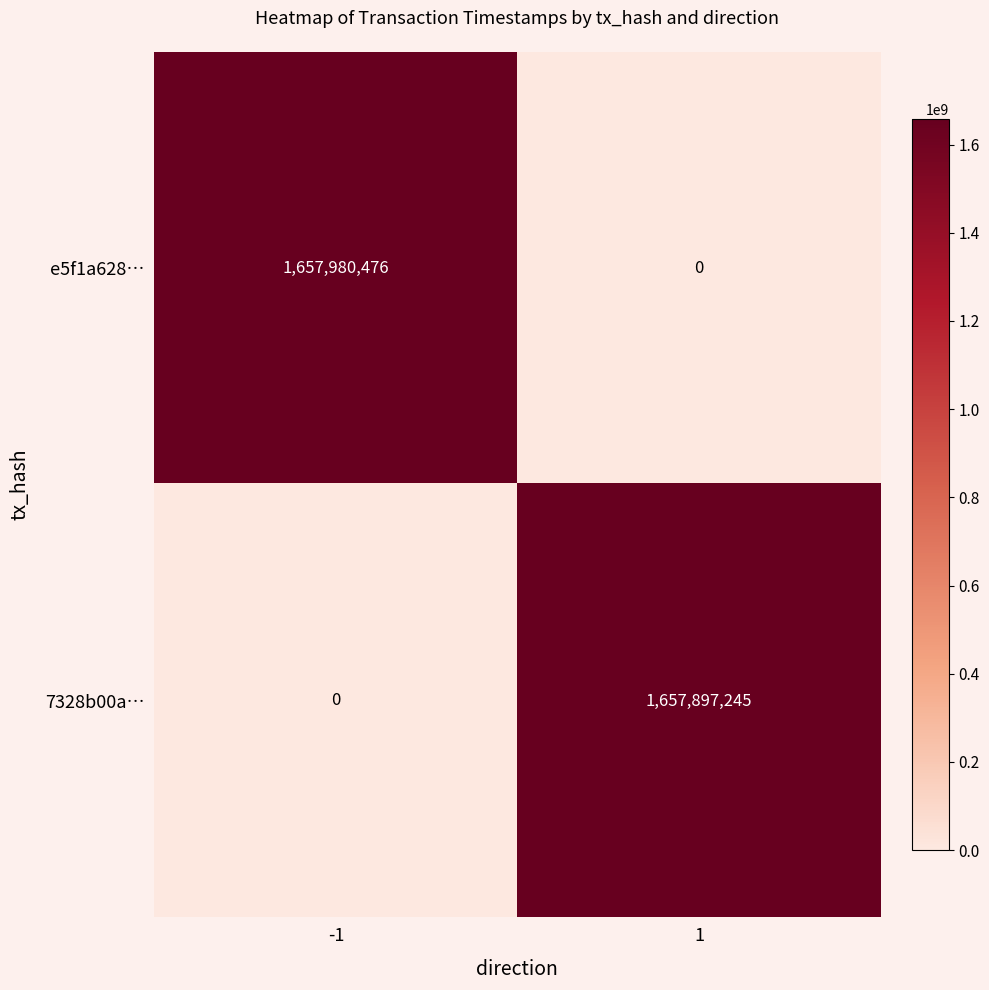

What is the maximum value shown in the chart?

1657980476